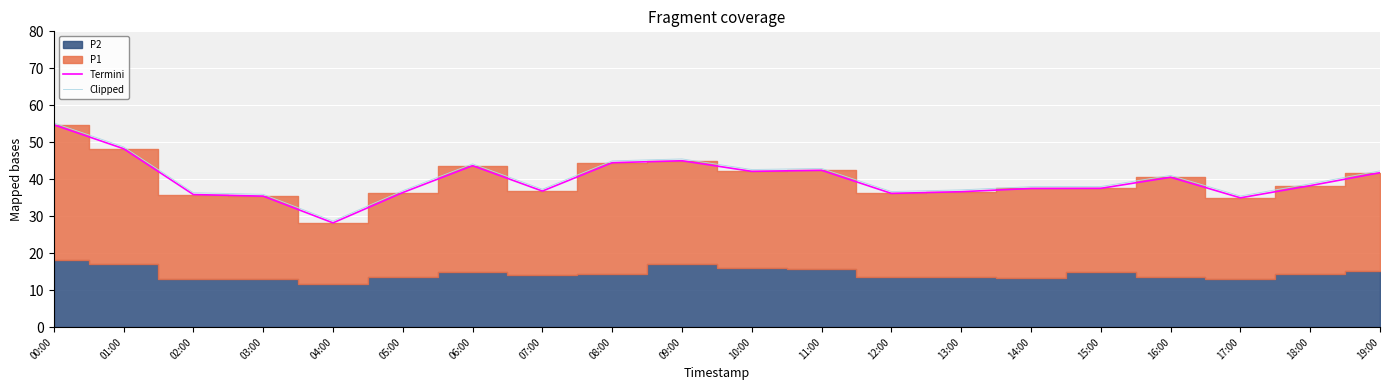

At which category does Termini reach its first local peak?

06:00